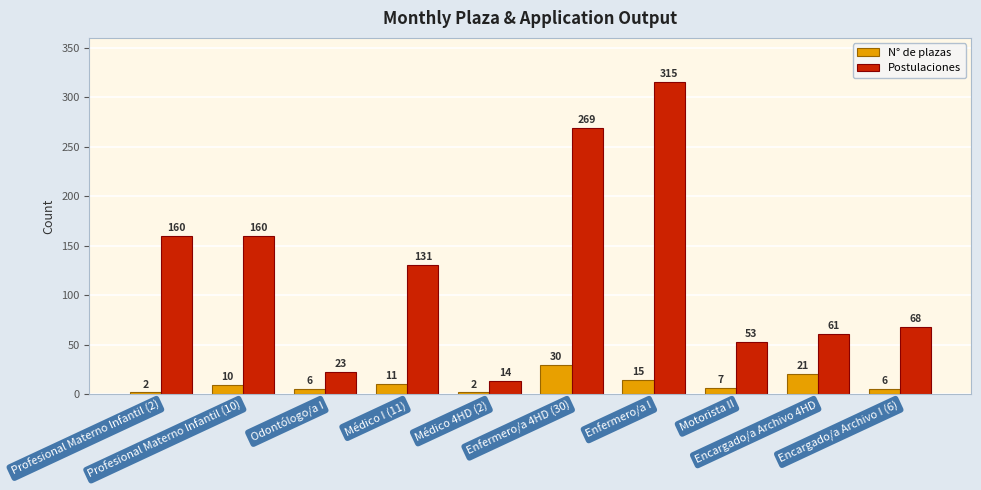

What is the total value across all series at Profesional Materno Infantil (10)?

170